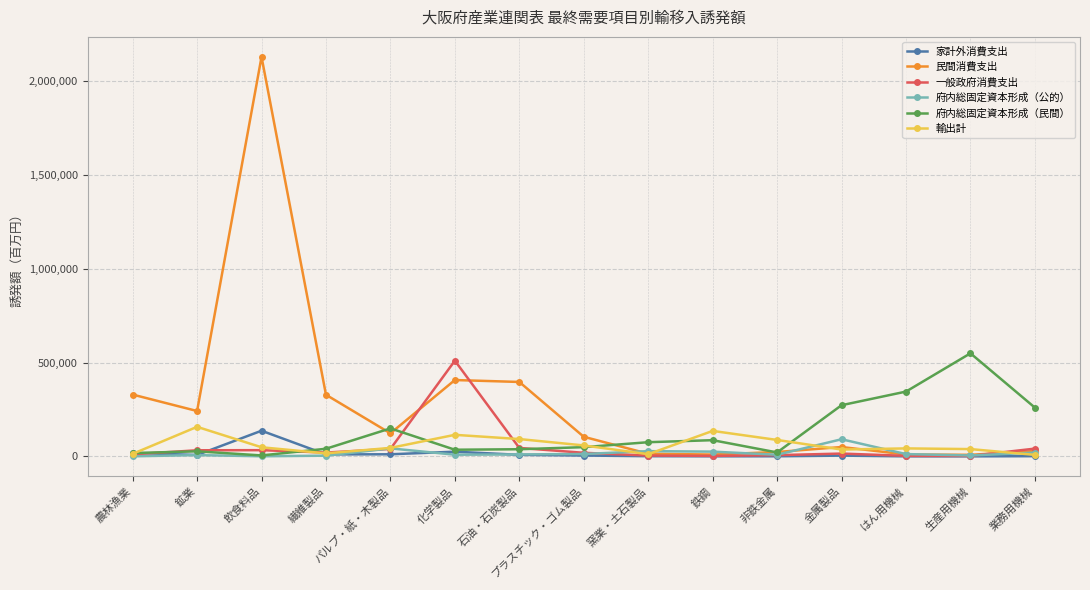

What is the maximum value for 府内総固定資本形成（公的）?

91415